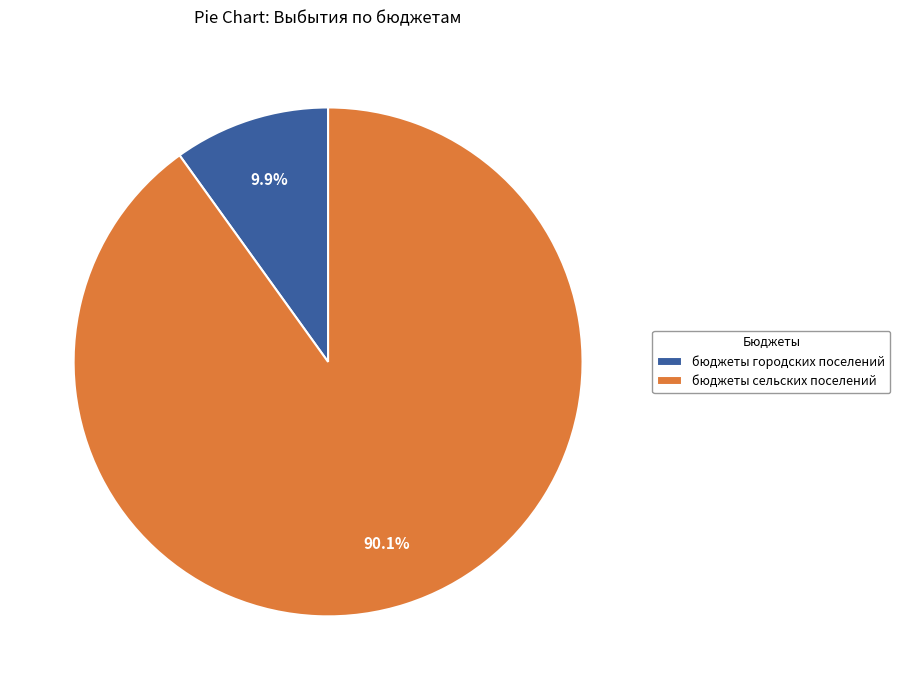

Rank the categories by value from lowest to highest.

бюджеты городских поселений, бюджеты сельских поселений